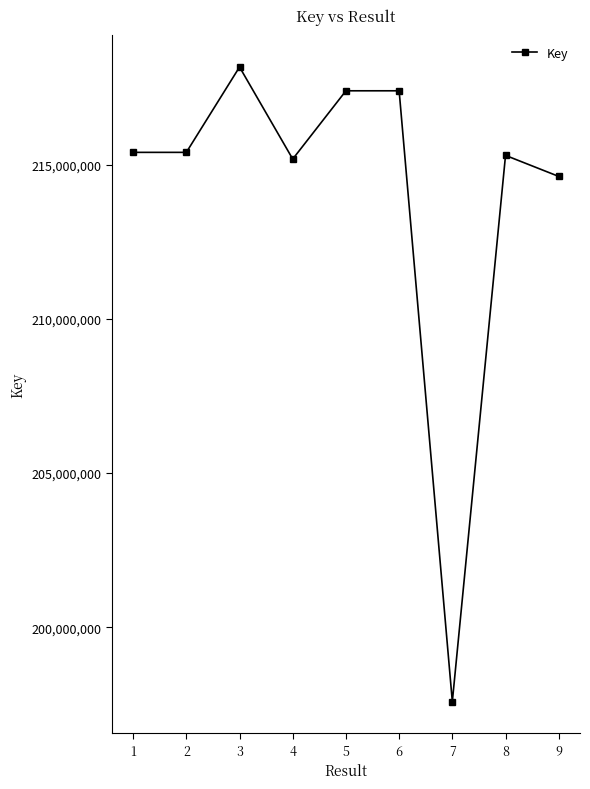

What is the sum of the values at 1 and 7?

412985408